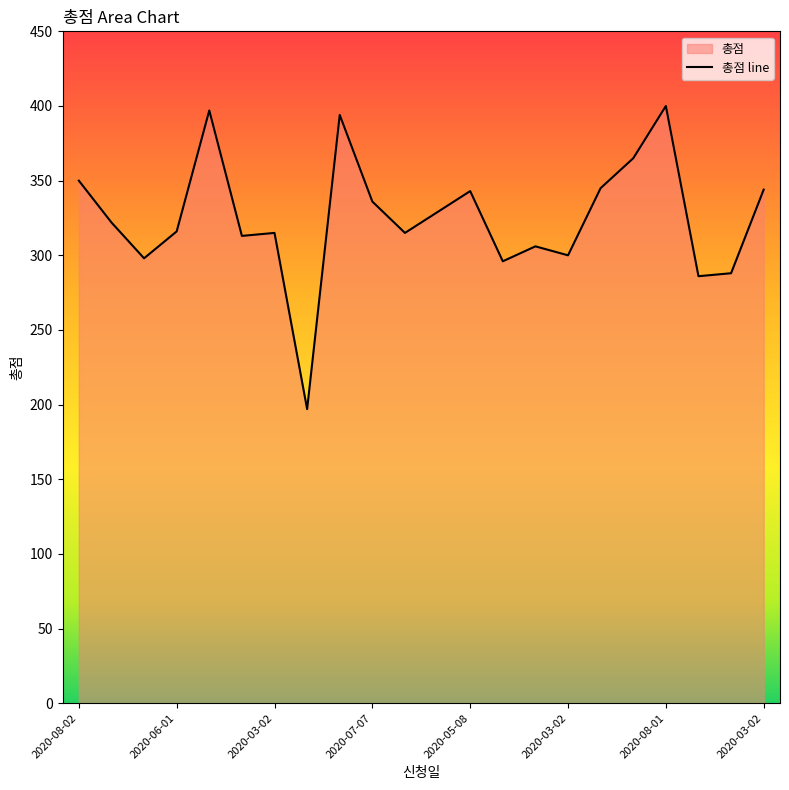

The chart shows a value of 157 at 2020-03-02. True or false?

False